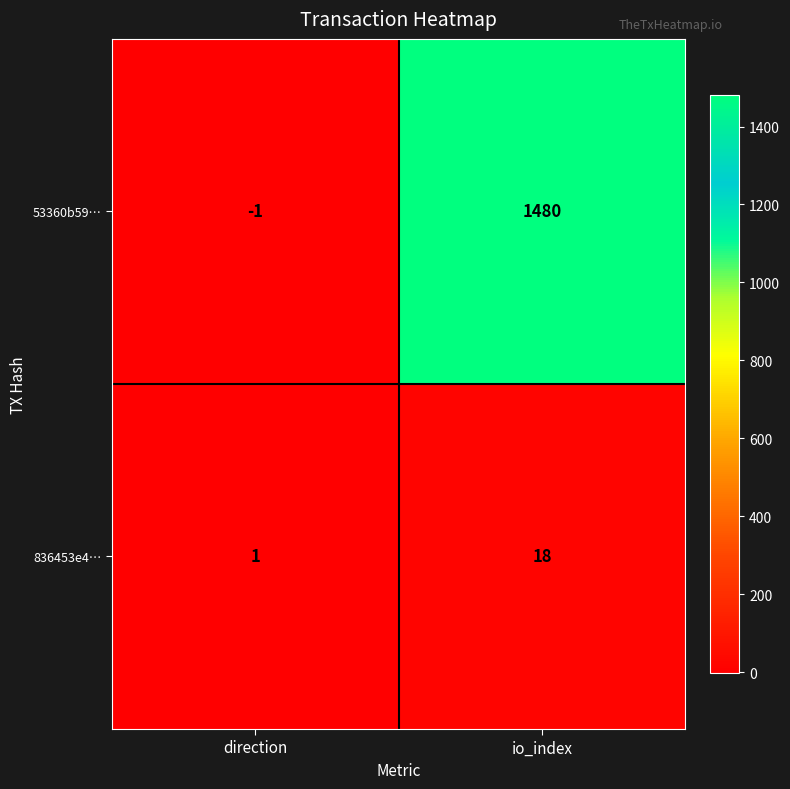

Reading left to right, extract all data points from this chart.

53360b59…: direction=-1	io_index=1480
836453e4…: direction=1	io_index=18